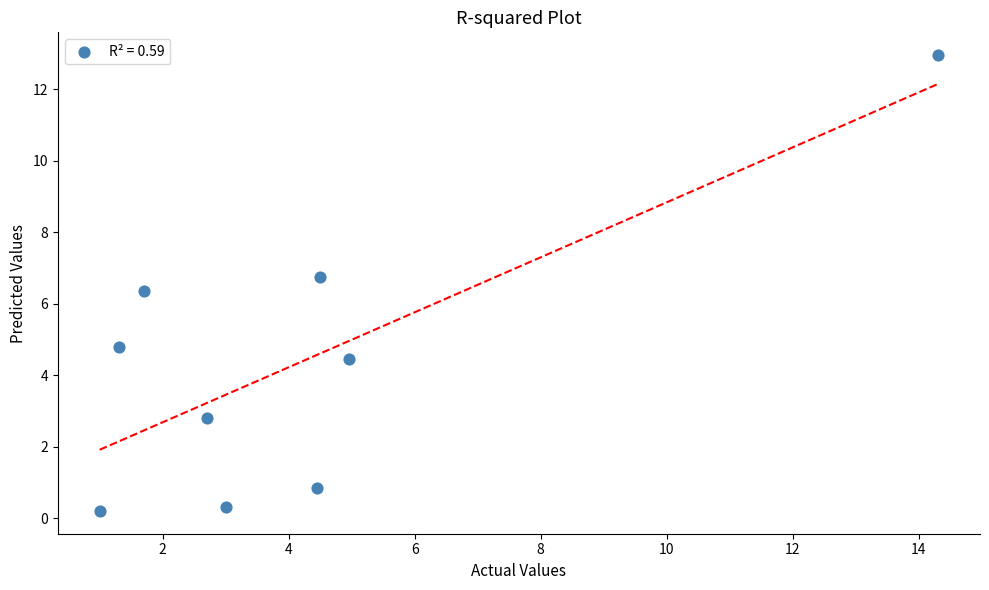

What is the range of X values (max minus min)?

13.3